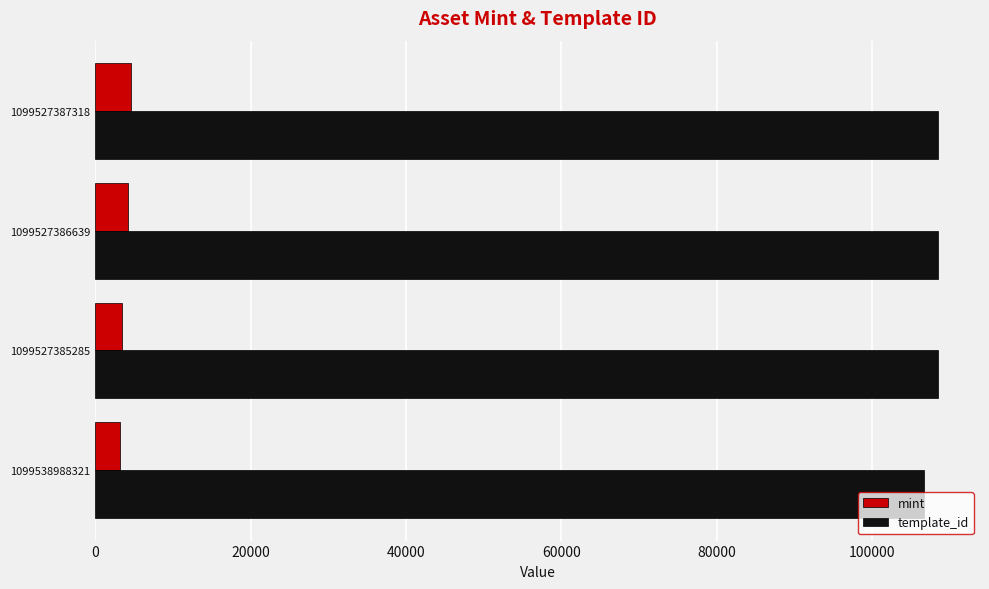

The value of template_id at 1099538988321 is 189049. True or false?

False